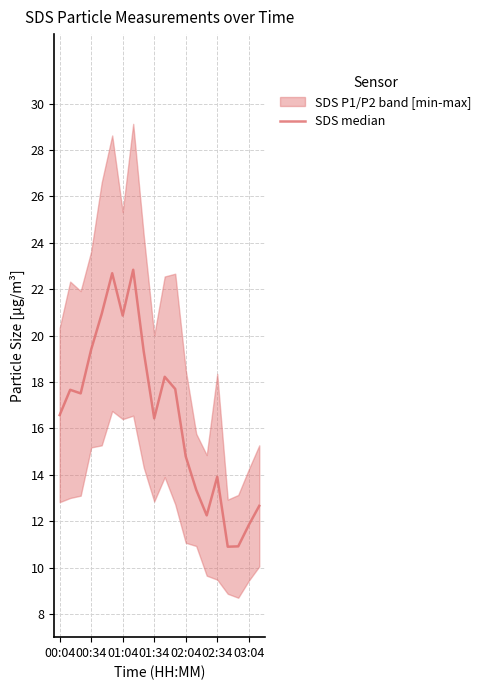

What position from the right is 16?

4